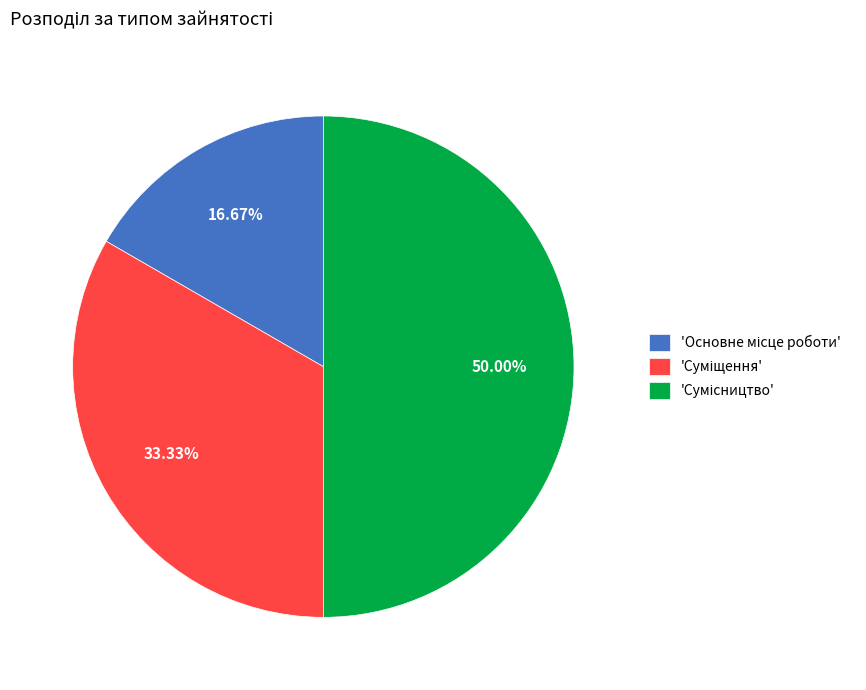

To the nearest percent, what is the average slice percentage?

33%